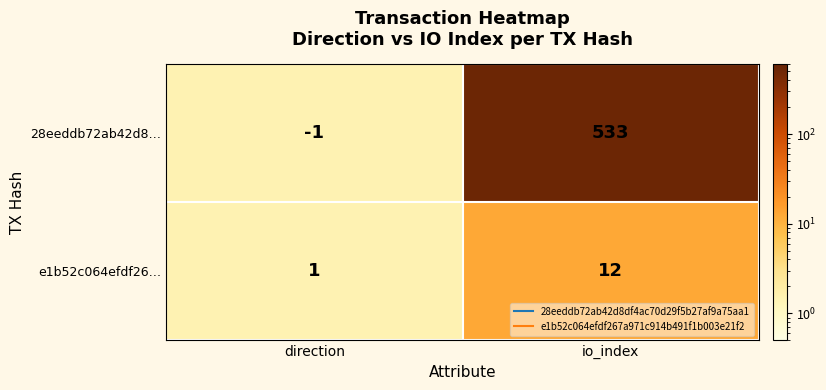

Reading right to left, what are all the values shown in this chart?

28eeddb72ab42d8…: io_index=533	direction=-1
e1b52c064efdf26…: io_index=12	direction=1